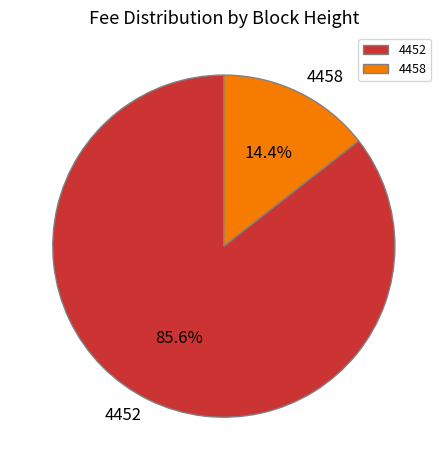

What percentage is the 4452 slice, to the nearest percent?

86%